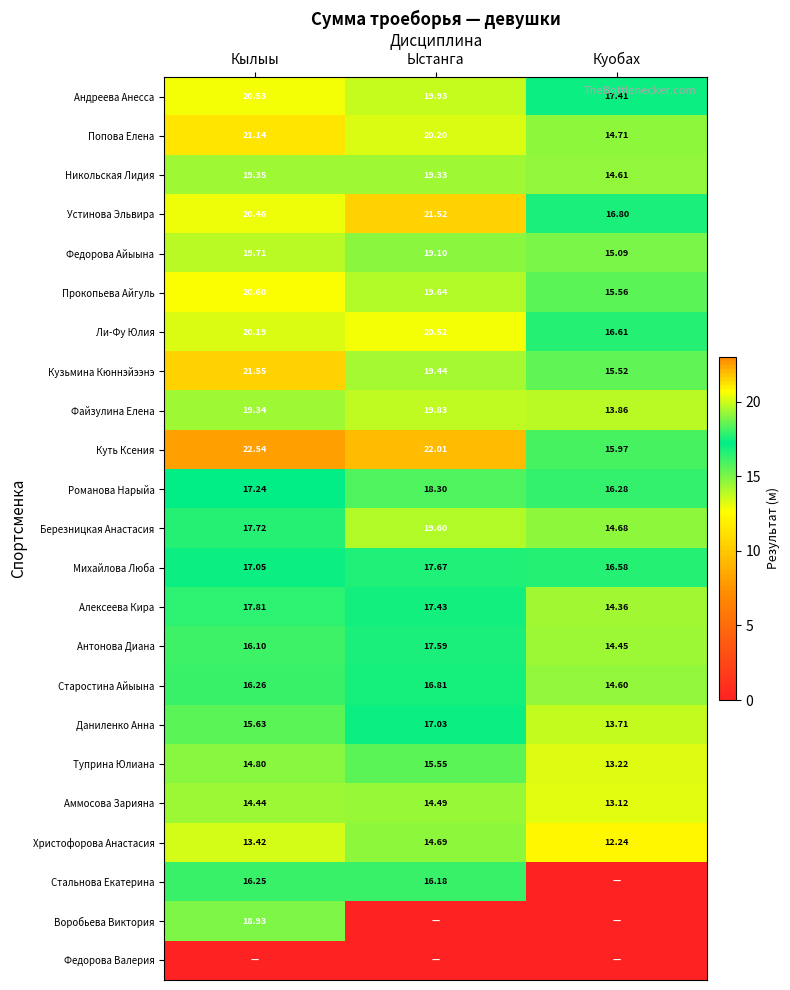

Is the value of Кузьмина Кюннэйээнэ at Кылыы greater than the value of Березницкая Анастасия at Куобах?

Yes